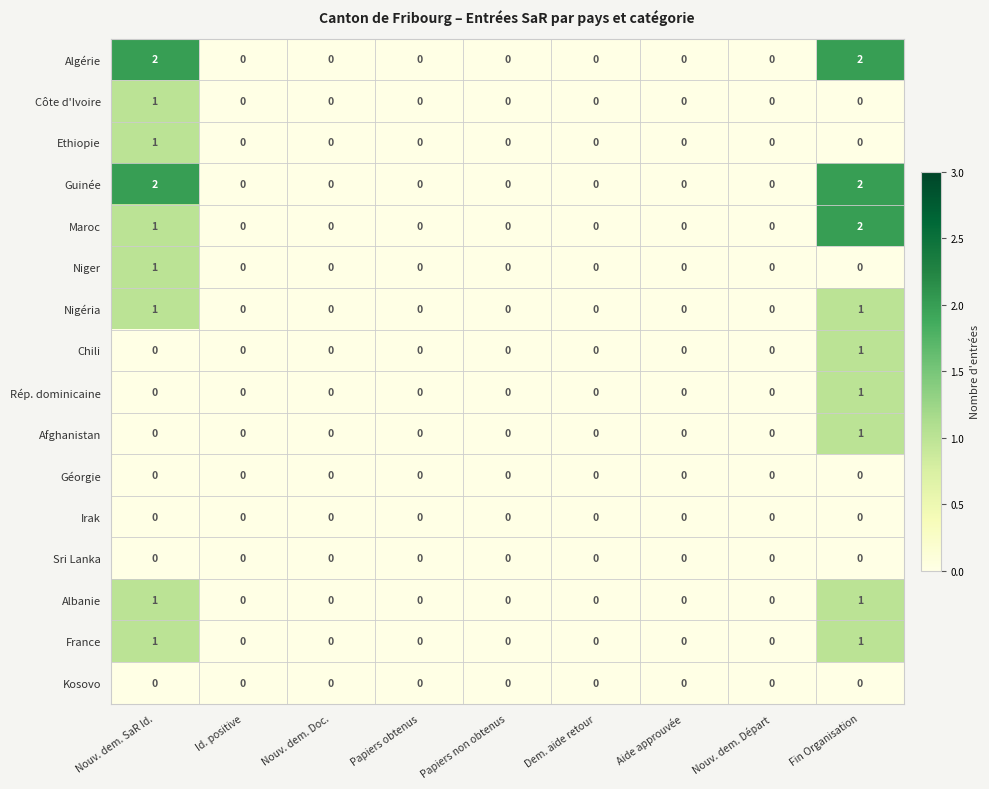

How many Ethiopie values are between 0 and 1?

9